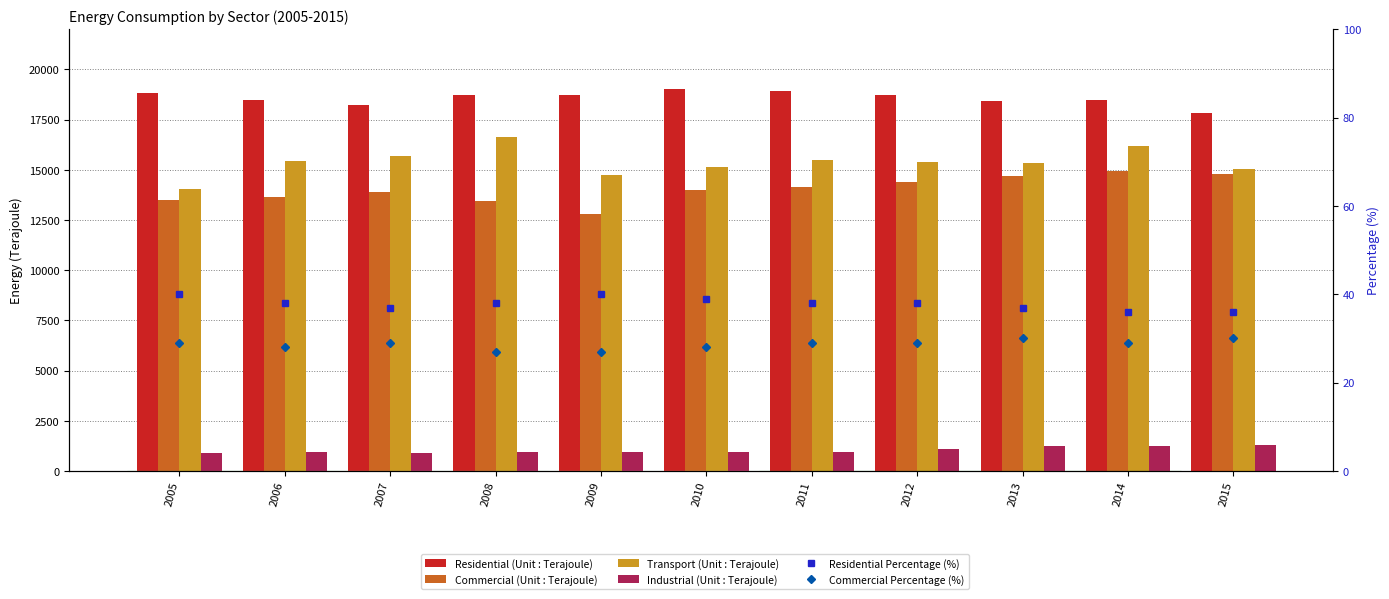

What is the smallest value displayed?

27